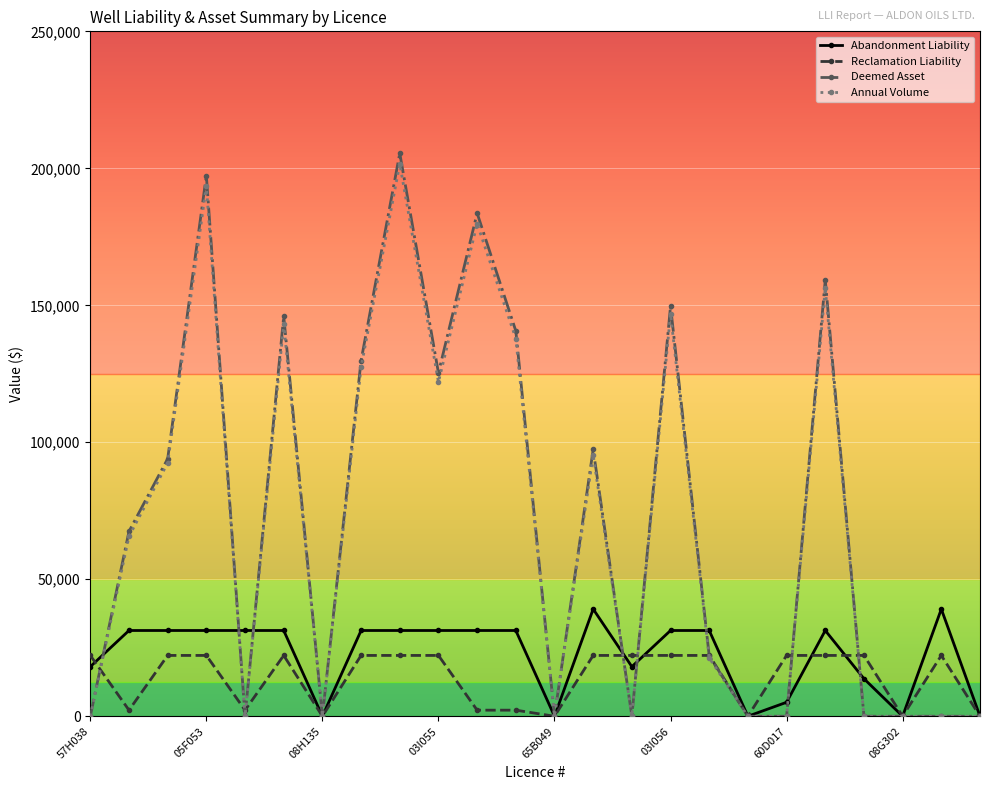

What is the highest value of the Abandonment Liability series?

39125.0